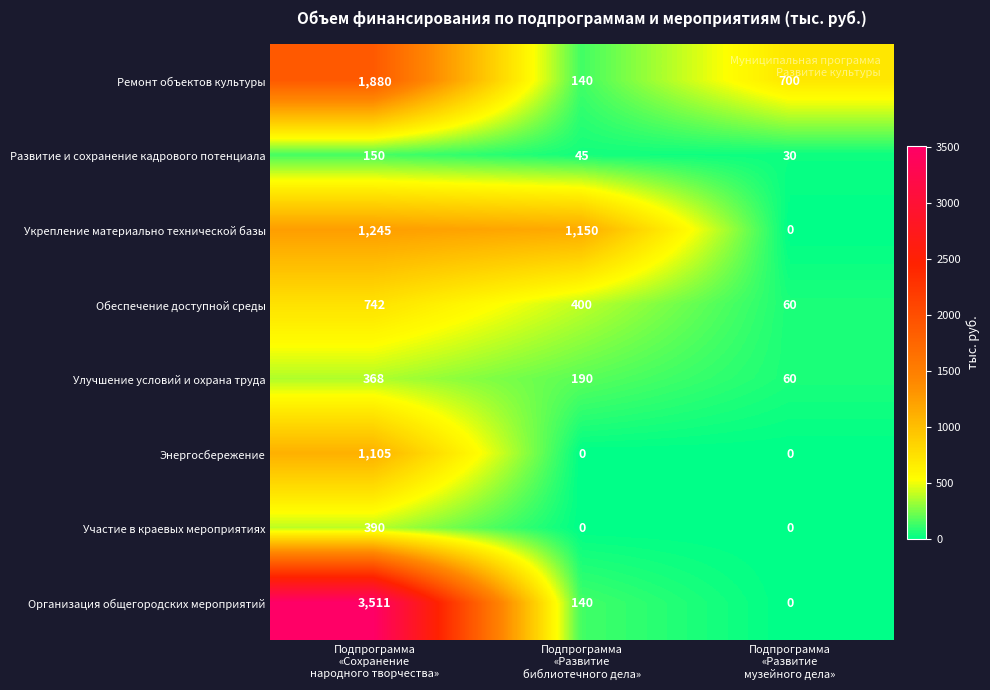

What is the average value of the Укрепление материально технической базы series?

798